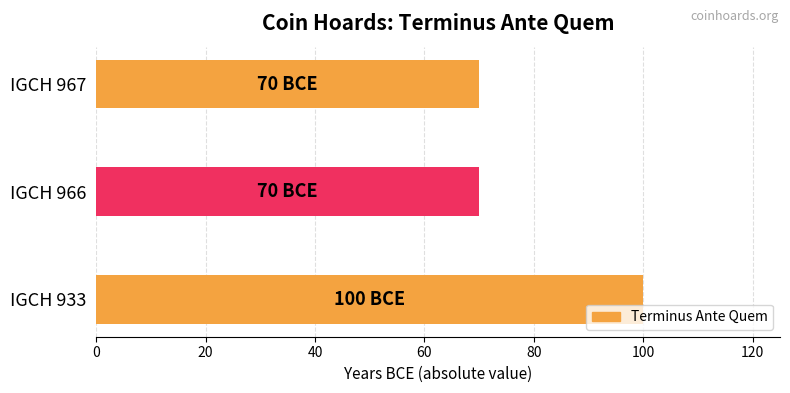

Reading bottom to top, extract all data points from this chart.

IGCH 933=100	IGCH 966=70	IGCH 967=70